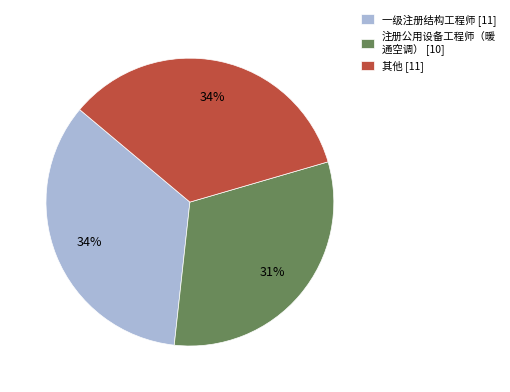

Does 一级注册结构工程师 [11] account for over 50% of the chart?

No